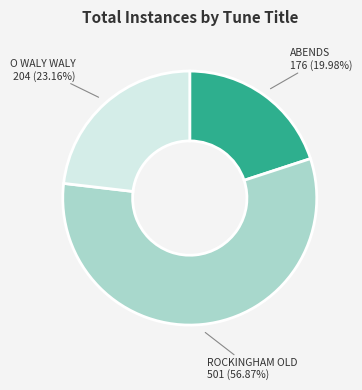

Is there any slice that represents more than half of the pie?

Yes